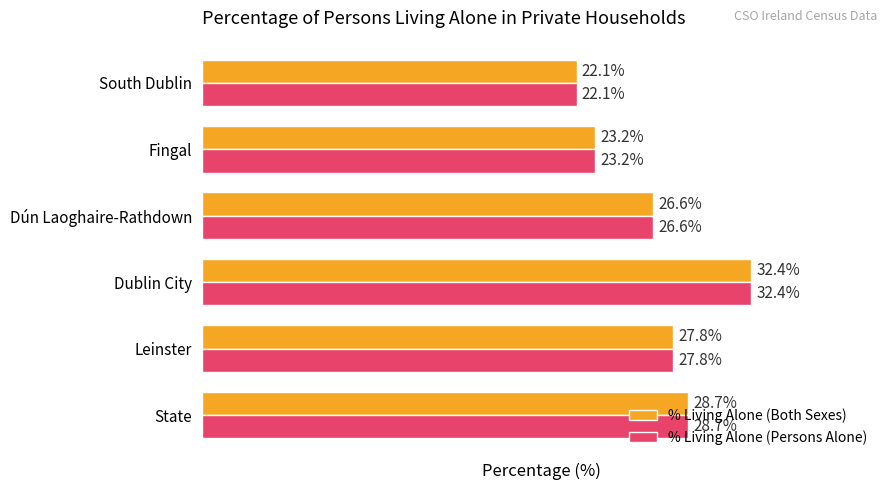

Which label corresponds to the smallest value in the chart?

South Dublin